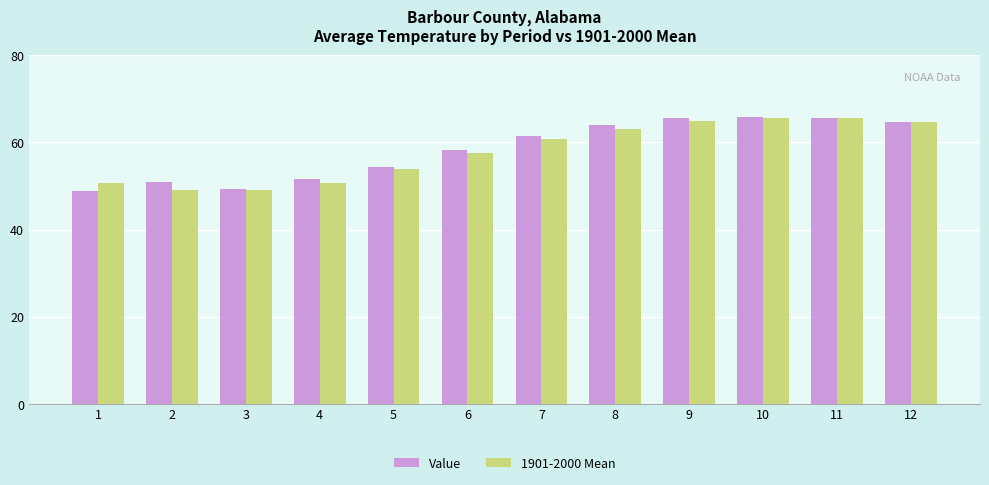

What is the value of the Value bar at the 1st from the left?

48.8